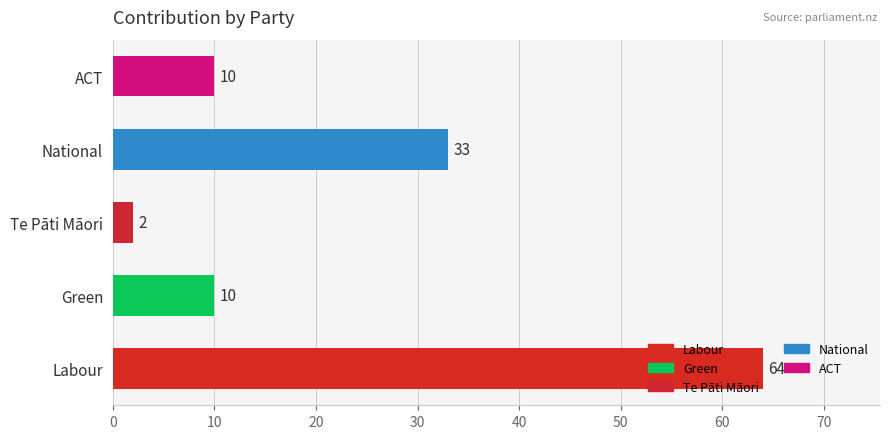

The chart shows a value of 6 at Green. True or false?

False